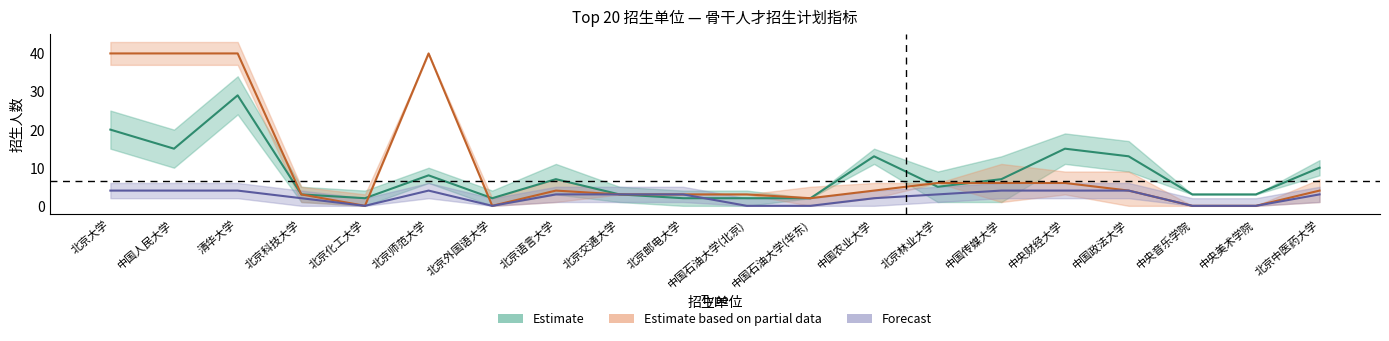

What is the label of the 1st point from the left?

北京大学